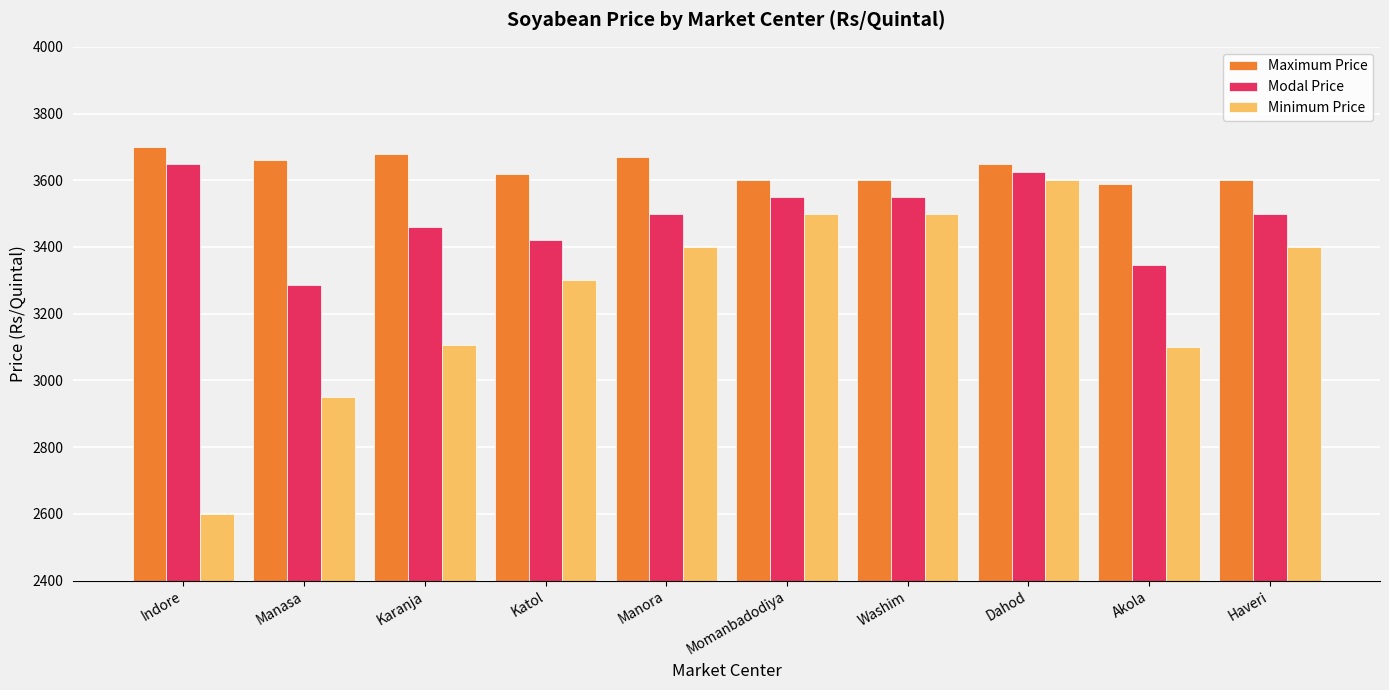

What is the spread (max minus min) of values at Akola?

490